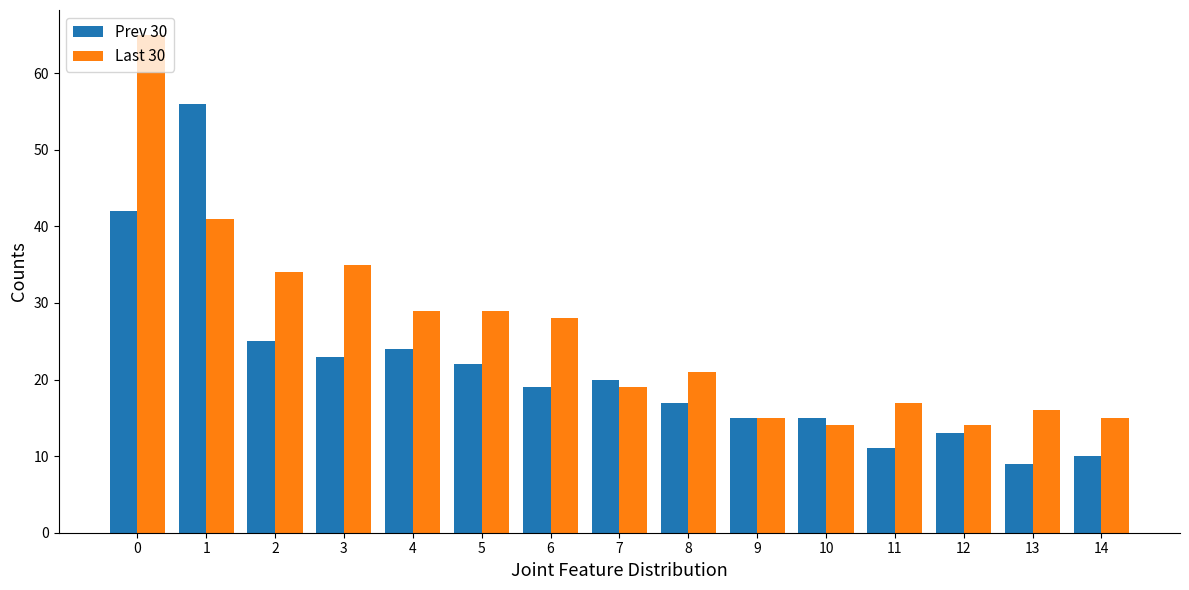

How many bars are there in total?

30